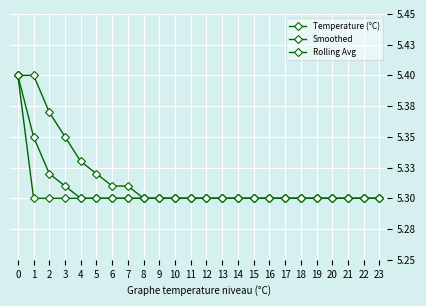

At which label is Smoothed closest to 5?

4